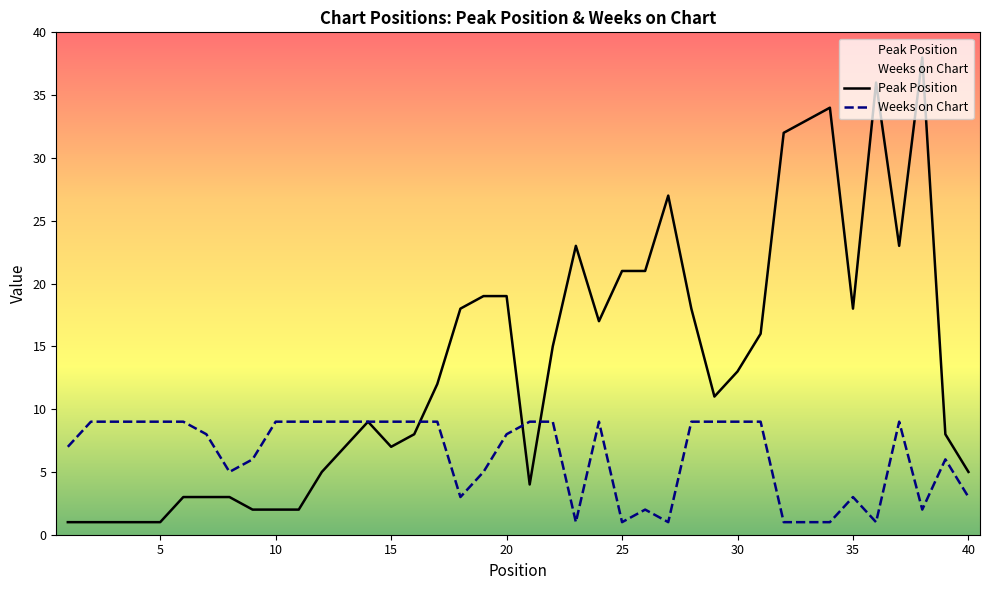

What is the total value across all series at 23?

24